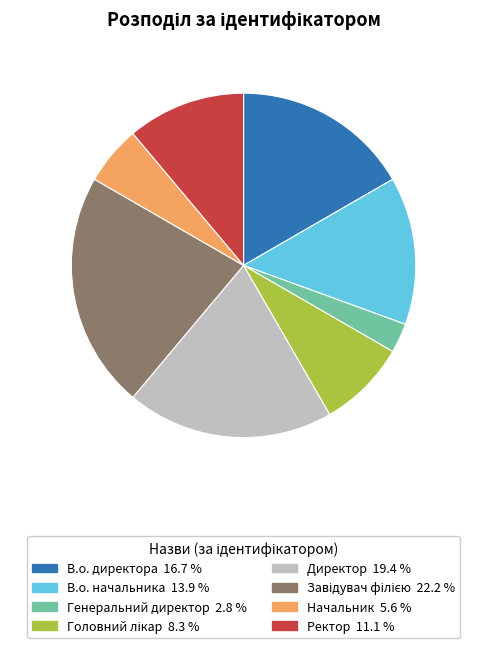

How many slices are in this pie chart?

8